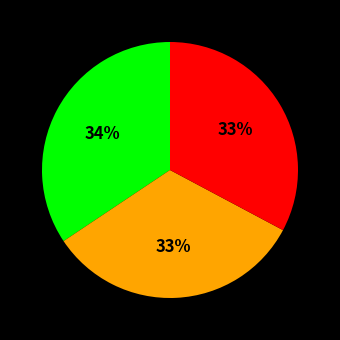

Is there a majority slice in this chart?

No